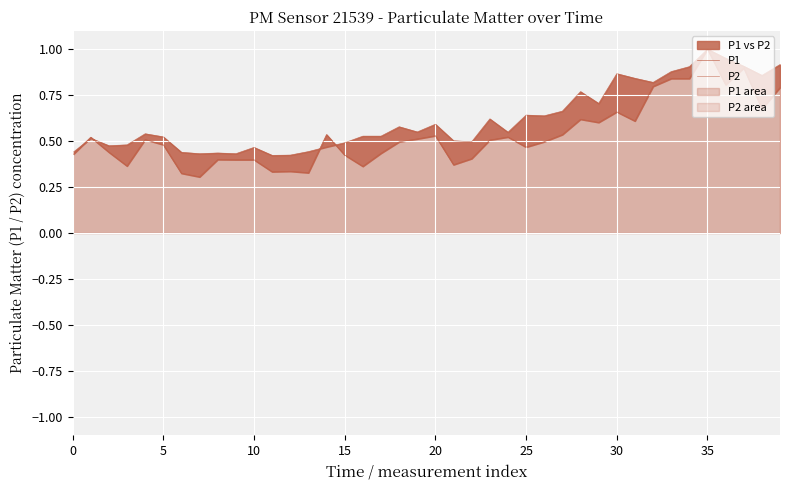

What is the sum of all P1 values?

21.3